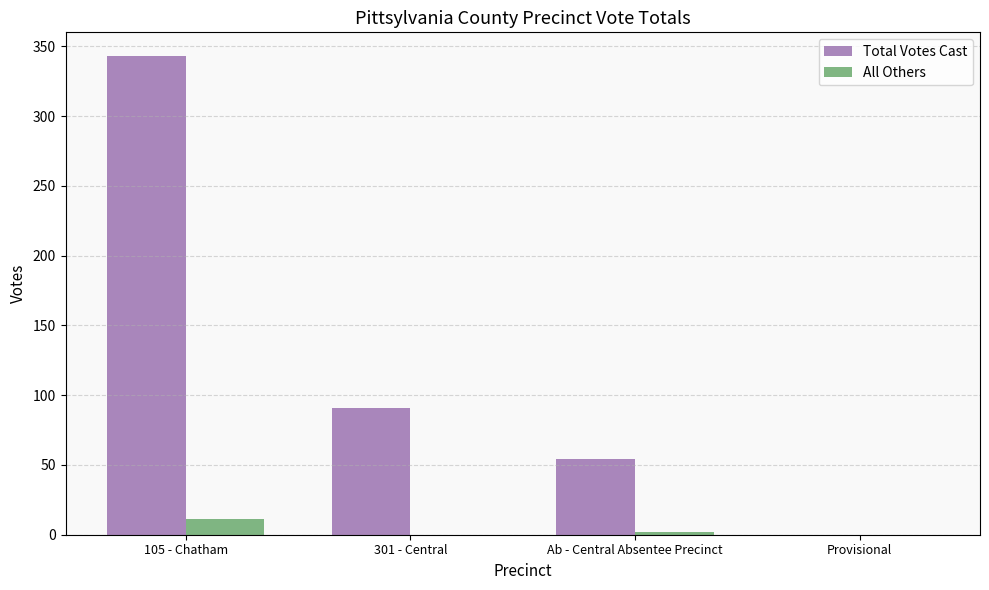

Is the value of All Others at Provisional greater than the value of Total Votes Cast at 105 - Chatham?

No